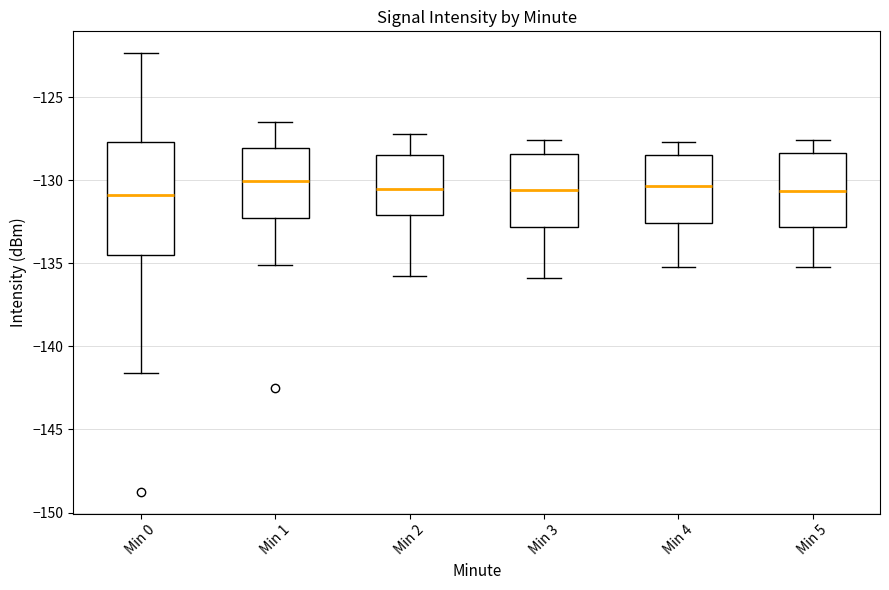

Reading left to right, transcribe this box plot: for each box, give where its median line is, the range the box spans, and where its two whiskers end, as read against the y-axis. The values are not printed on the chart, so give them approximately, as read against the axis.

Min 0: median -131.0, box -134.5 to -127.5, whiskers -141.5 to -122.5
Min 1: median -130.0, box -132.0 to -128.0, whiskers -135.0 to -126.5
Min 2: median -130.5, box -132.0 to -128.5, whiskers -136.0 to -127.0
Min 3: median -130.5, box -133.0 to -128.5, whiskers -136.0 to -127.5
Min 4: median -130.5, box -132.5 to -128.5, whiskers -135.0 to -127.5
Min 5: median -130.5, box -133.0 to -128.5, whiskers -135.0 to -127.5